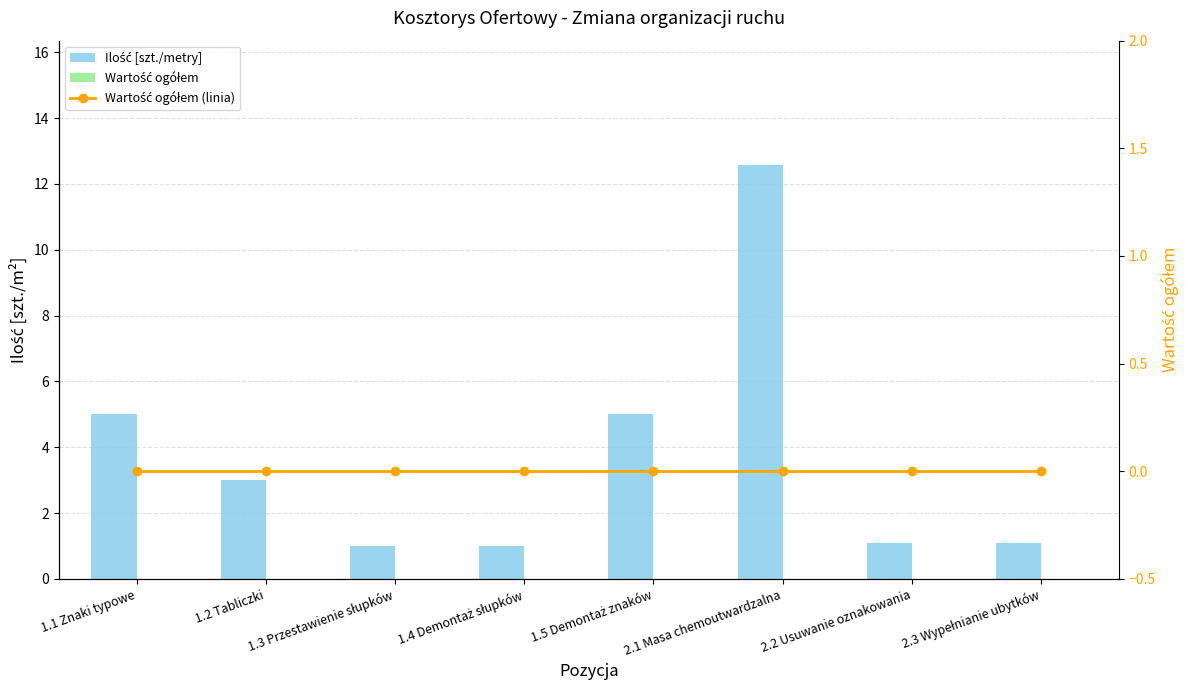

What is the label of the 7th bar from the right?

1.2 Tabliczki